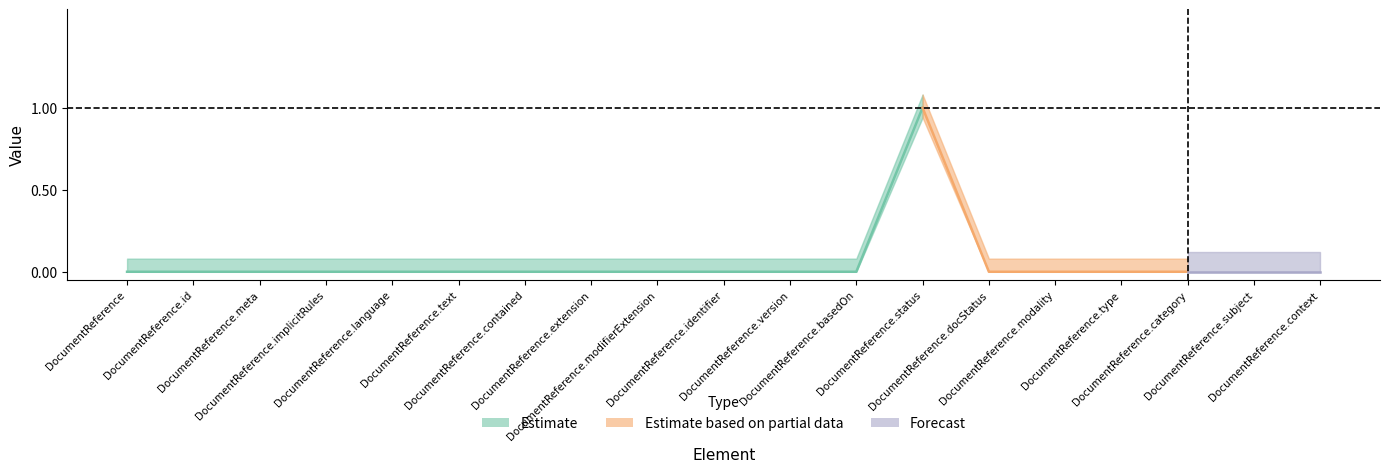

Reading left to right, list all the values displayed in this chart.

min: min=0	base_min=0	2=0	3=0	4=0	5=0	6=0	7=0	8=0	9=0	10=0	11=0	12=1	13=0	14=0	15=0	16=0	17=0	18=0
base_min: min=0	base_min=0	2=0	3=0	4=0	5=0	6=0	7=0	8=0	9=0	10=0	11=0	12=1	13=0	14=0	15=0	16=0	17=0	18=0